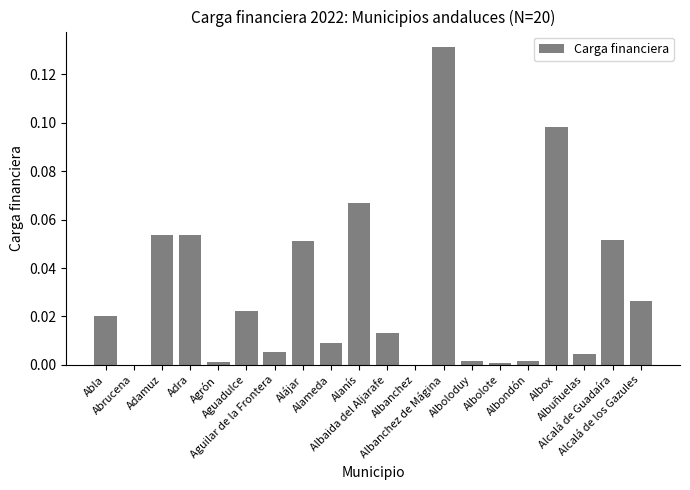

How many data points does each series have?

20